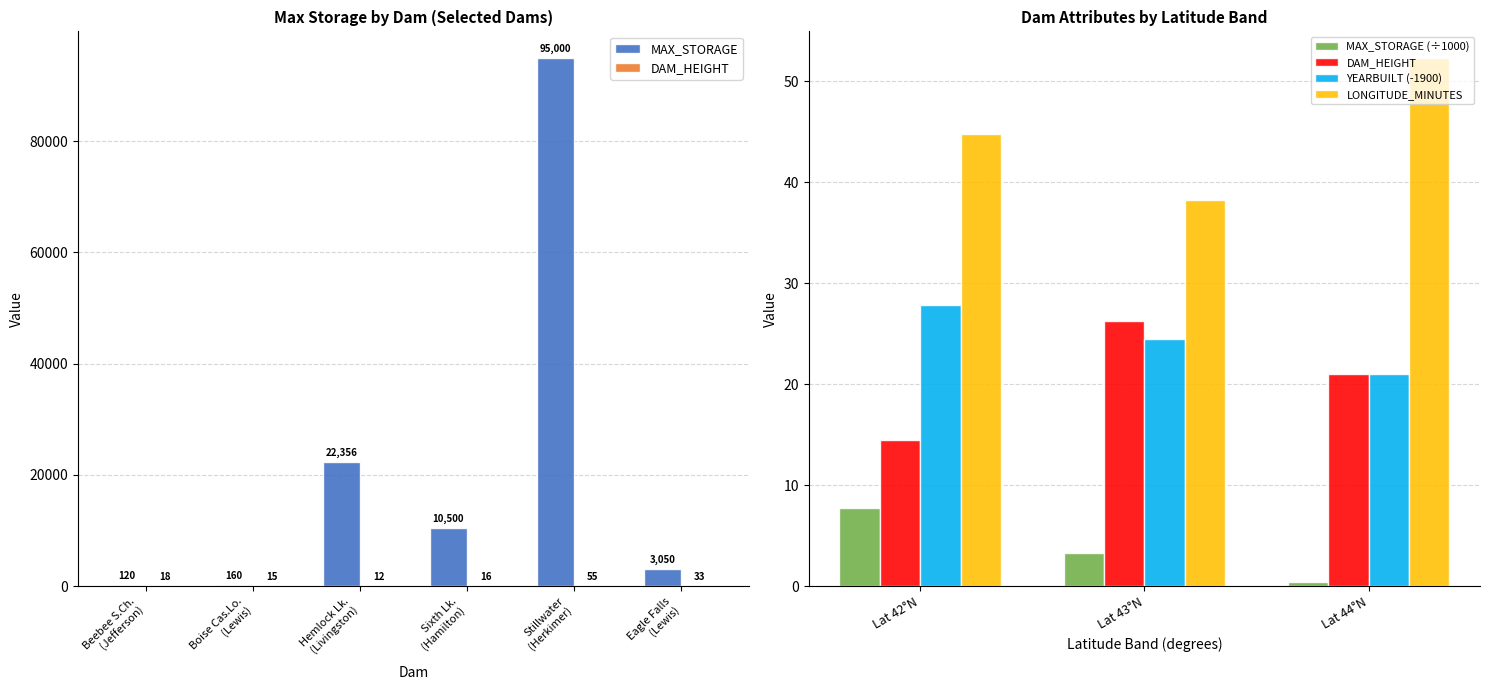

Reading left to right, extract all data points from this chart.

MAX_STORAGE: 120	160	22356	10500	95000	3050
DAM_HEIGHT: 18	15	12	16	55	33